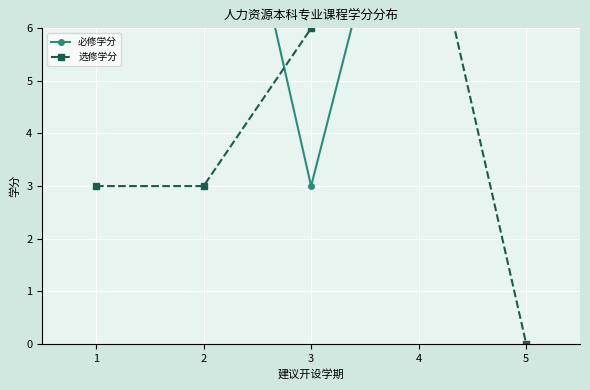

List the series in order of their overall mean, lowest first.

选修学分, 必修学分